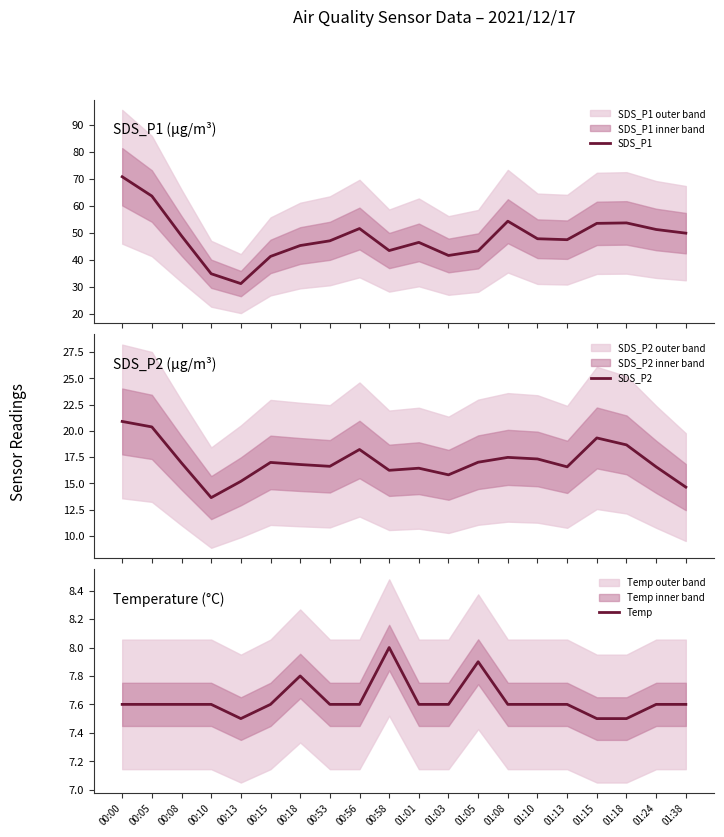

List the series in order of their peak value, lowest first.

Temp, SDS_P2, SDS_P1